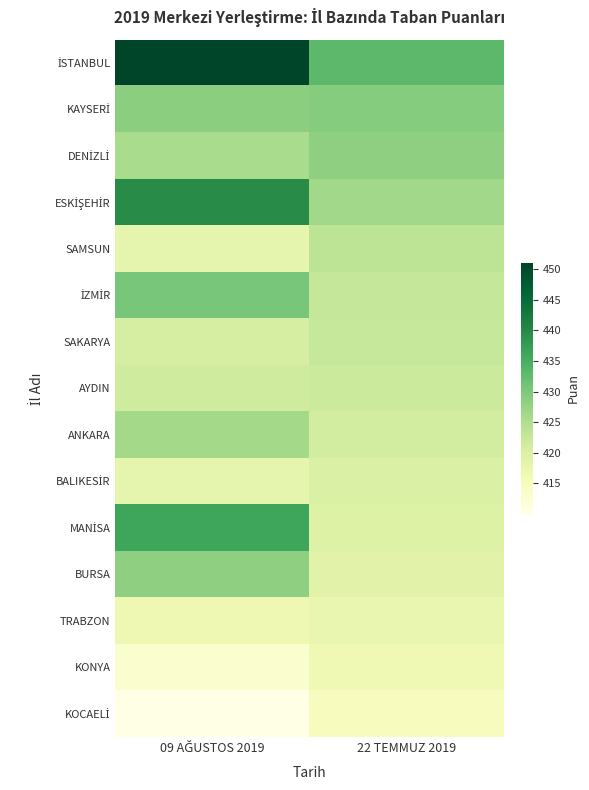

At which category is the sum across all series the highest?

09 AĞUSTOS 2019